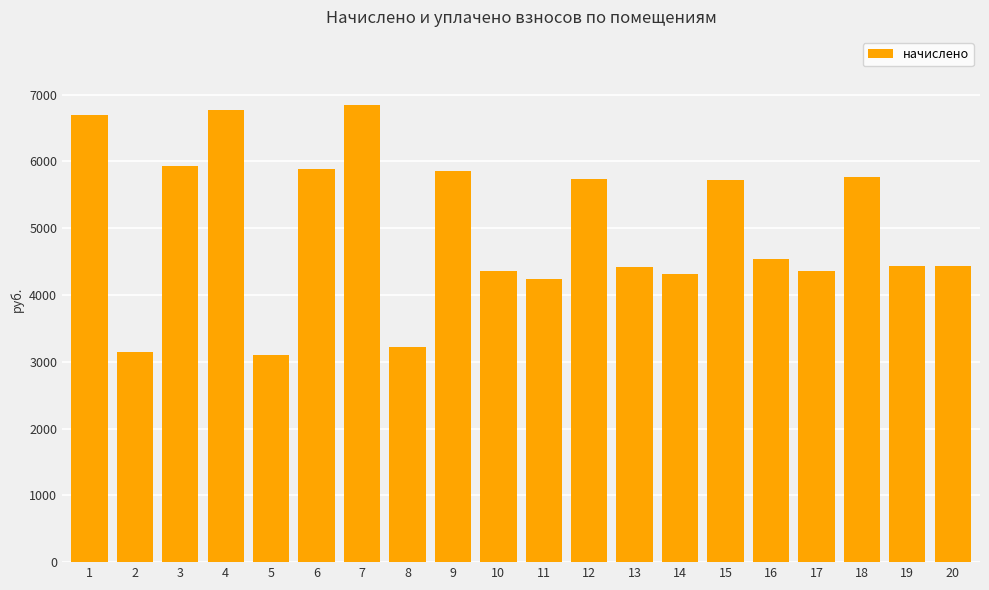

Which has a higher value, 7 or 5?

7